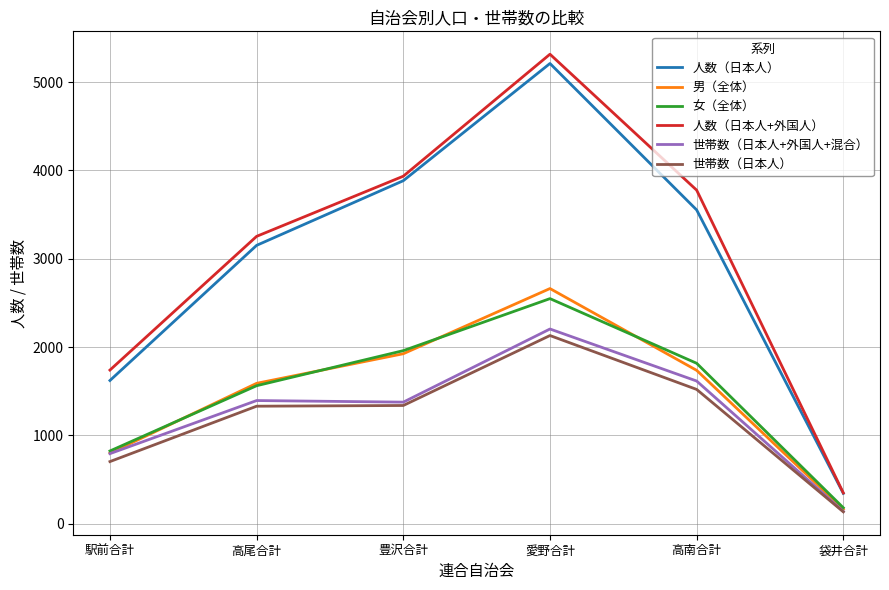

What is the lowest value of the 世帯数（日本人+外国人+混合） series?

139